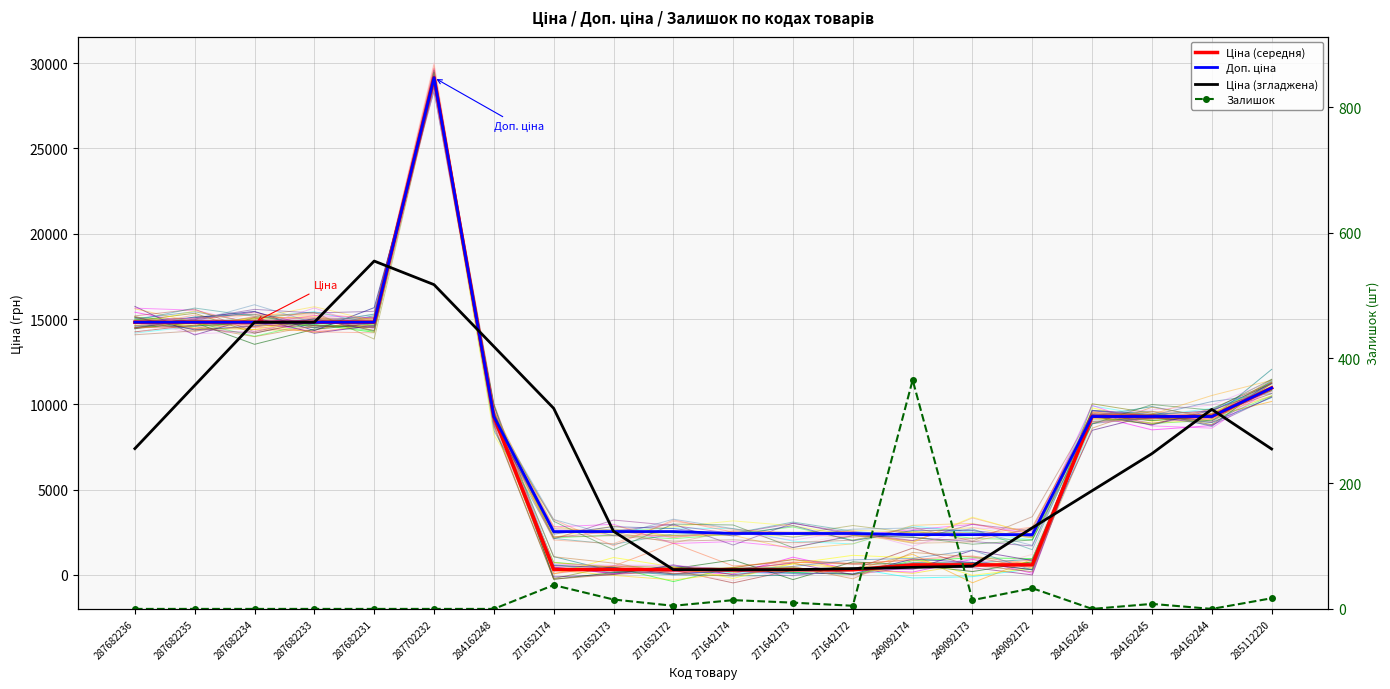

What is the difference between the maximum and minimum values in the Залишок series?

365.0